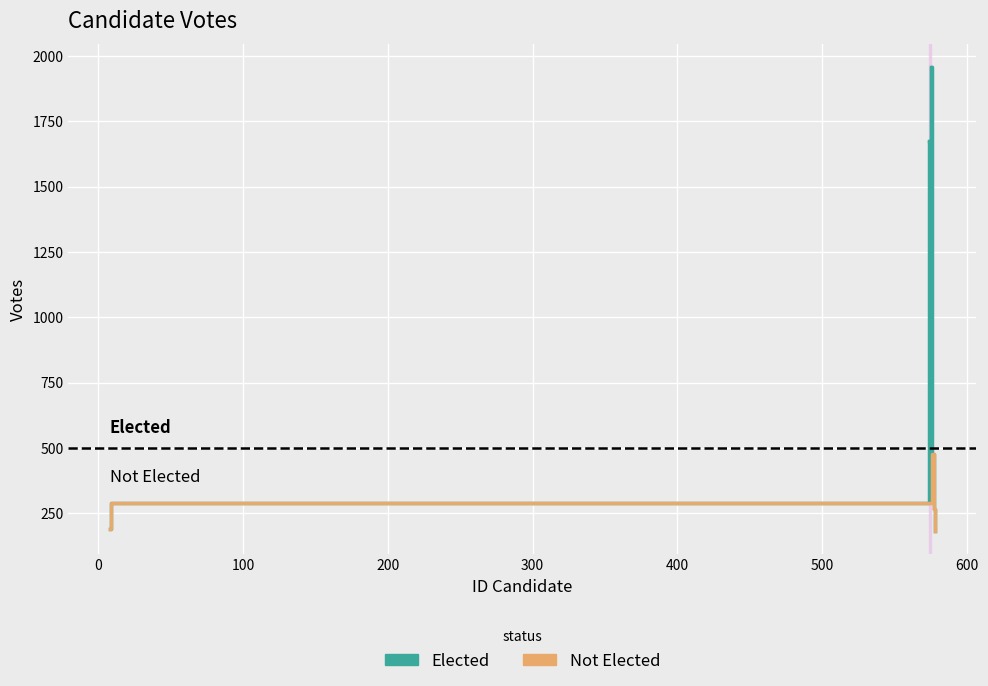

What is the difference between the values at 574 and 9?

1385